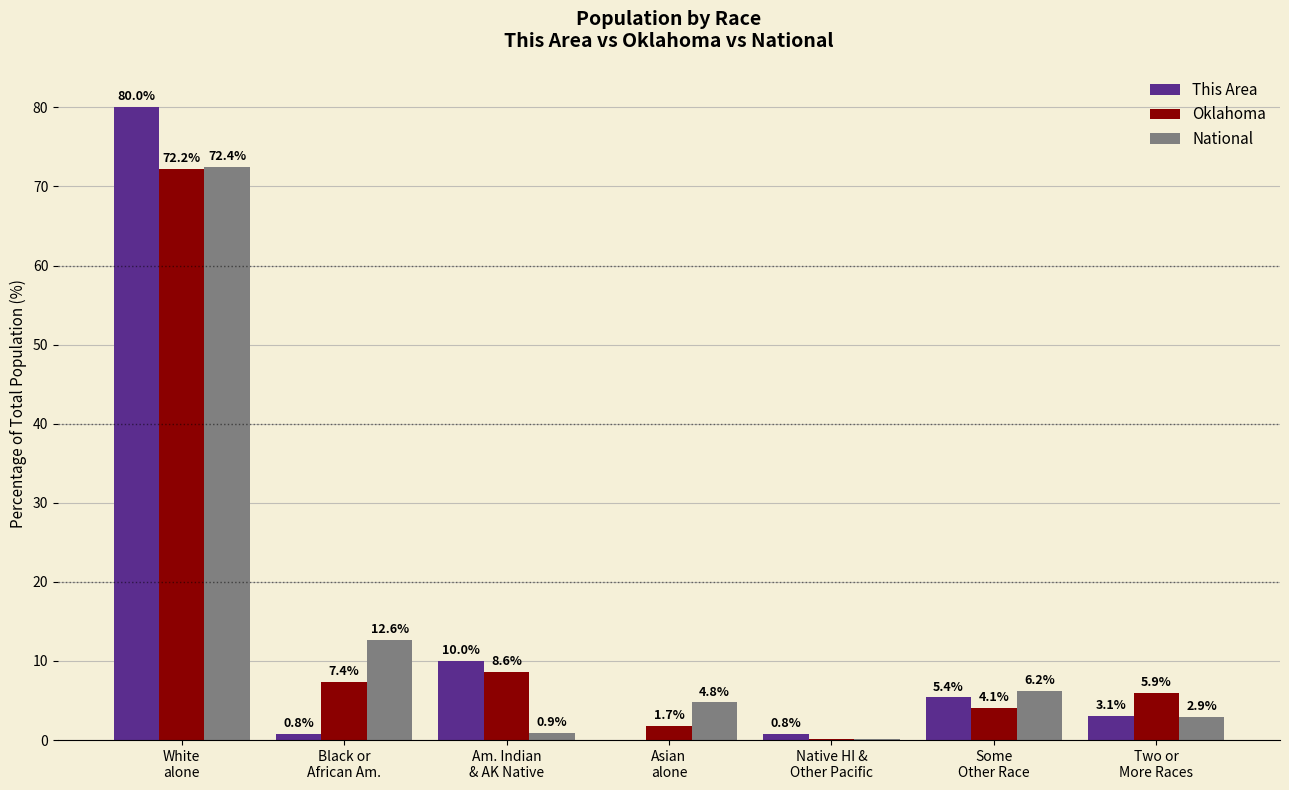

Where is Oklahoma nearest to the value 36?

Am. Indian
& AK Native